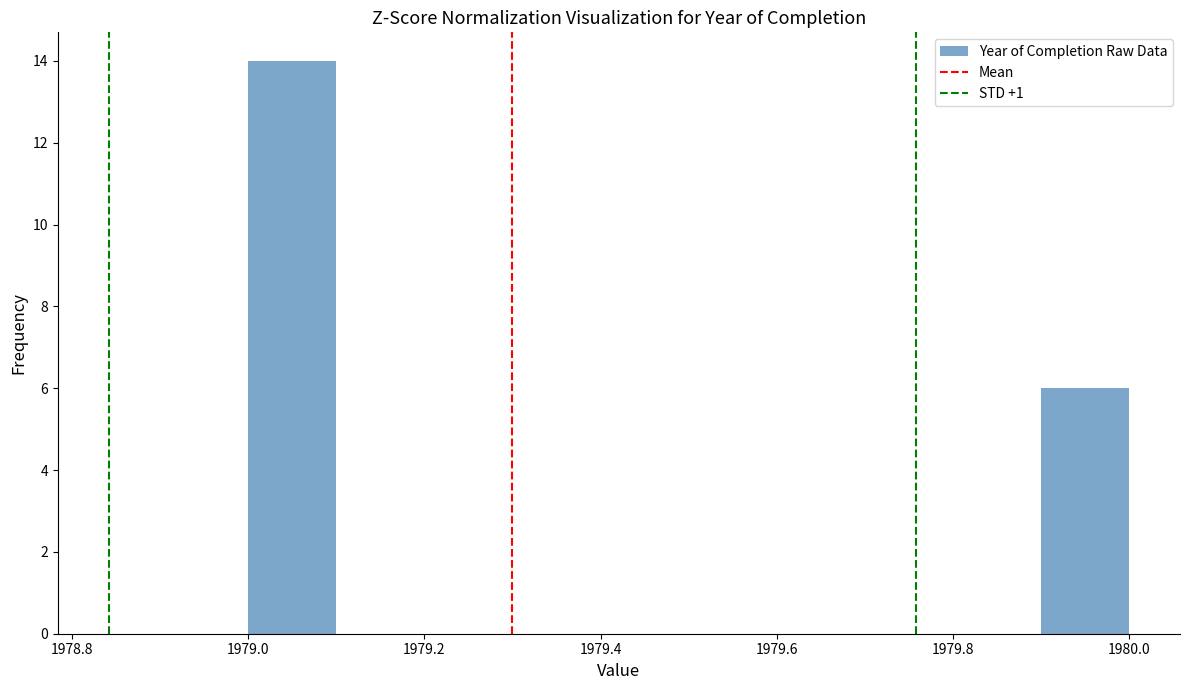

Reading left to right, transcribe this chart: for each bar, give the range it covers on the x-axis and its height. The values are not printed on the chart, so give them approximately, as read against the axis.

1979.0 to 1979.1: 14
1979.1 to 1979.2: 0
1979.2 to 1979.3: 0
1979.3 to 1979.4: 0
1979.4 to 1979.5: 0
1979.5 to 1979.6: 0
1979.6 to 1979.7: 0
1979.7 to 1979.8: 0
1979.8 to 1979.9: 0
1979.9 to 1980.0: 6